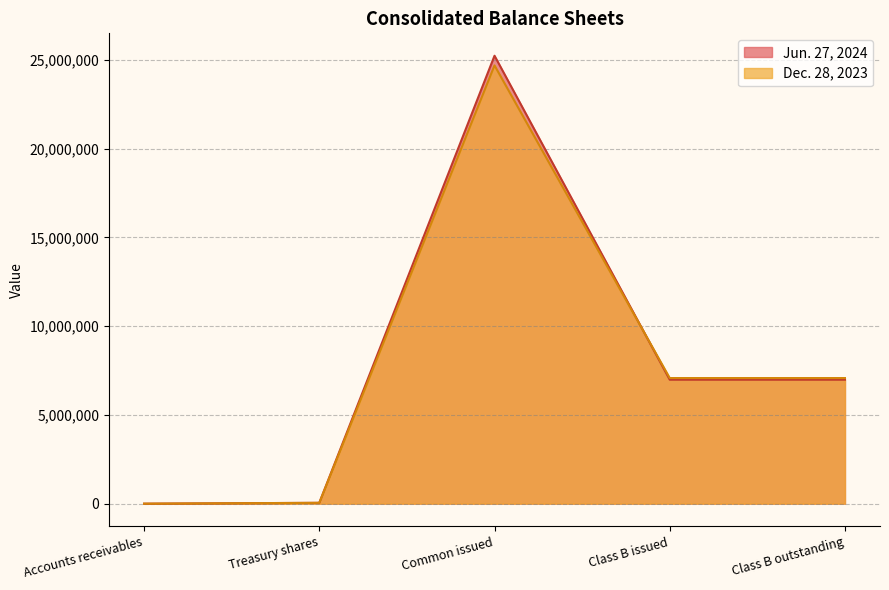

Rank the series by their average value, from lowest to highest.

Dec. 28, 2023, Jun. 27, 2024